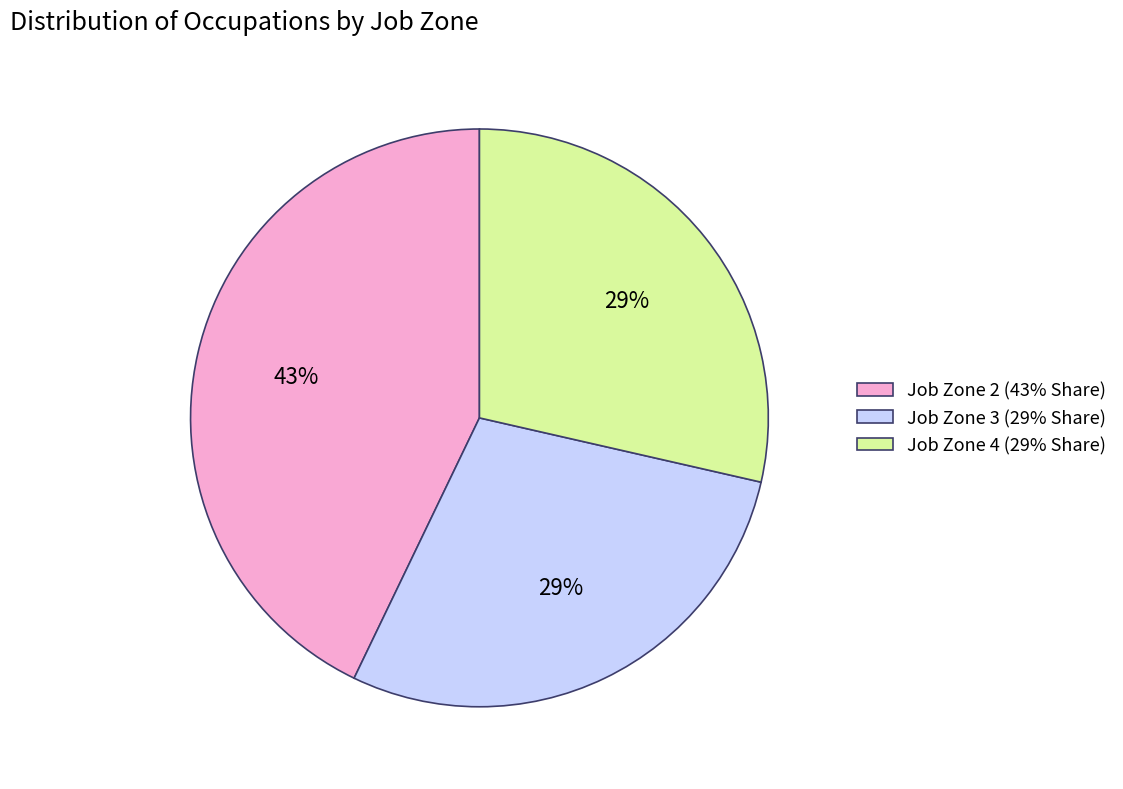

Between Job Zone 4 and Job Zone 2, which is larger?

Job Zone 2